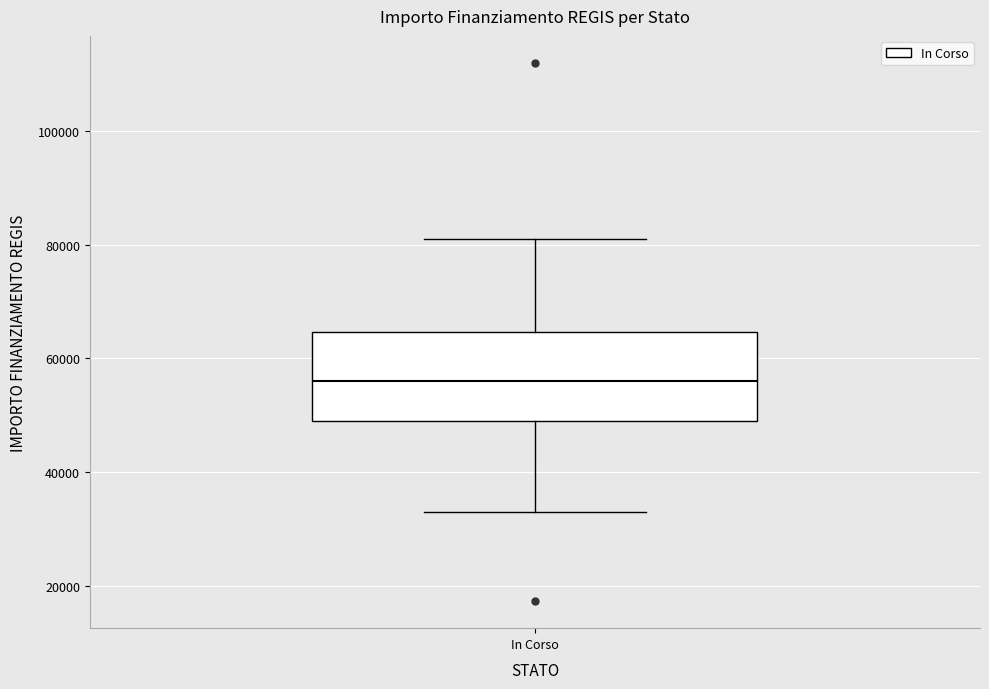

Transcribe this box plot: give where the median line is, the range the box spans, and where the two whiskers end, as read against the y-axis. The values are not printed on the chart, so give them approximately, as read against the axis.

median 56000, box 50000 to 64000, whiskers 32000 to 80000